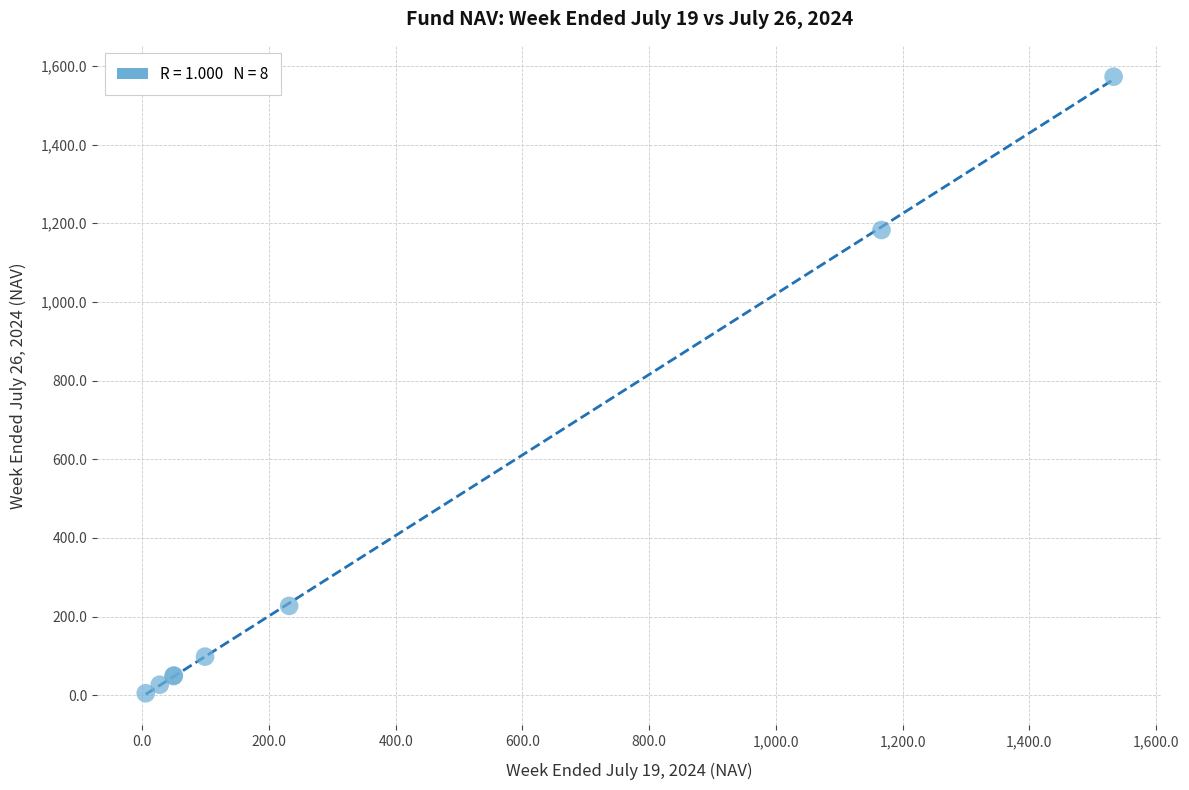

What Y value in the scatter plot is closest to 788?

1182.8